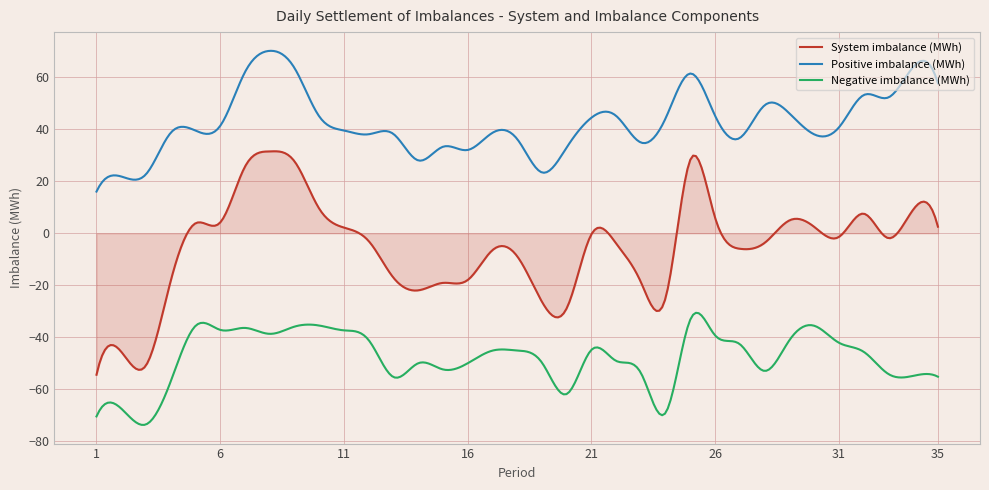

True or false: Positive imbalance (MWh) and System imbalance (MWh) cross at least once.

False